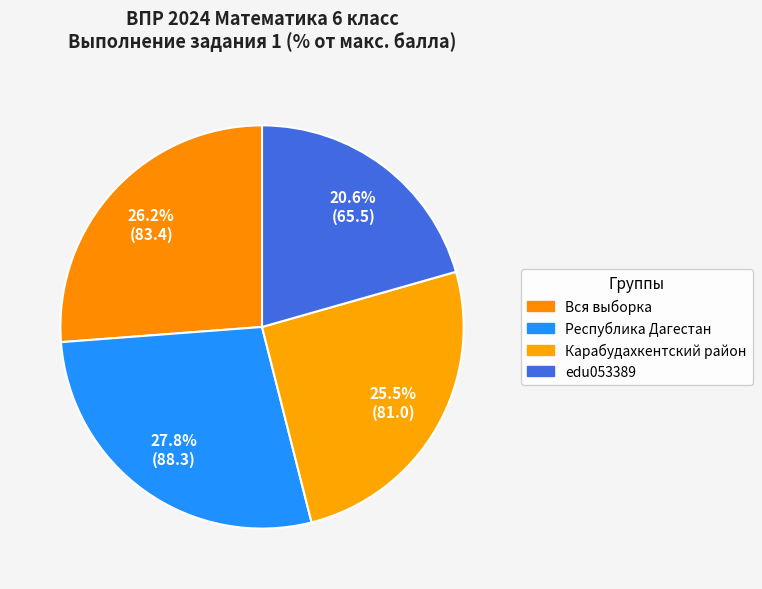

Does Карабудахкентский район represent more than half of the total?

No